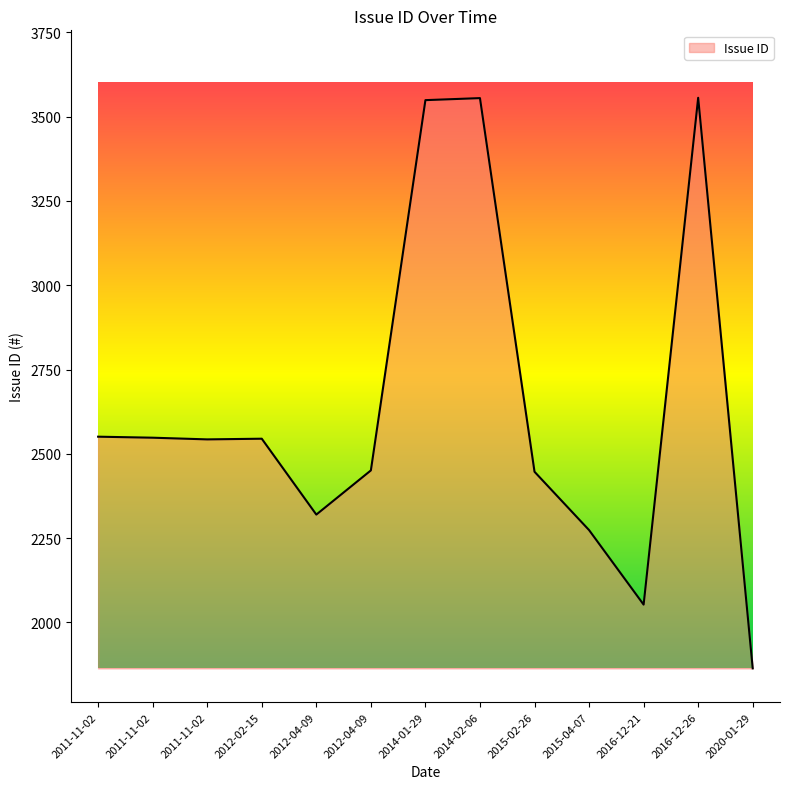

How many lines are shown in the chart?

1